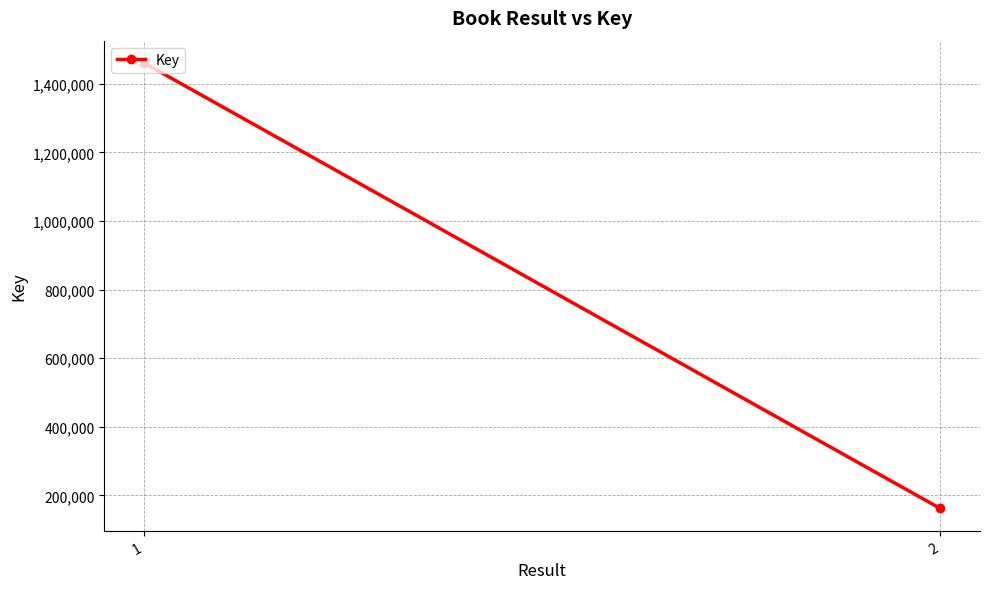

Reading right to left, extract all data points from this chart.

161647	1461182